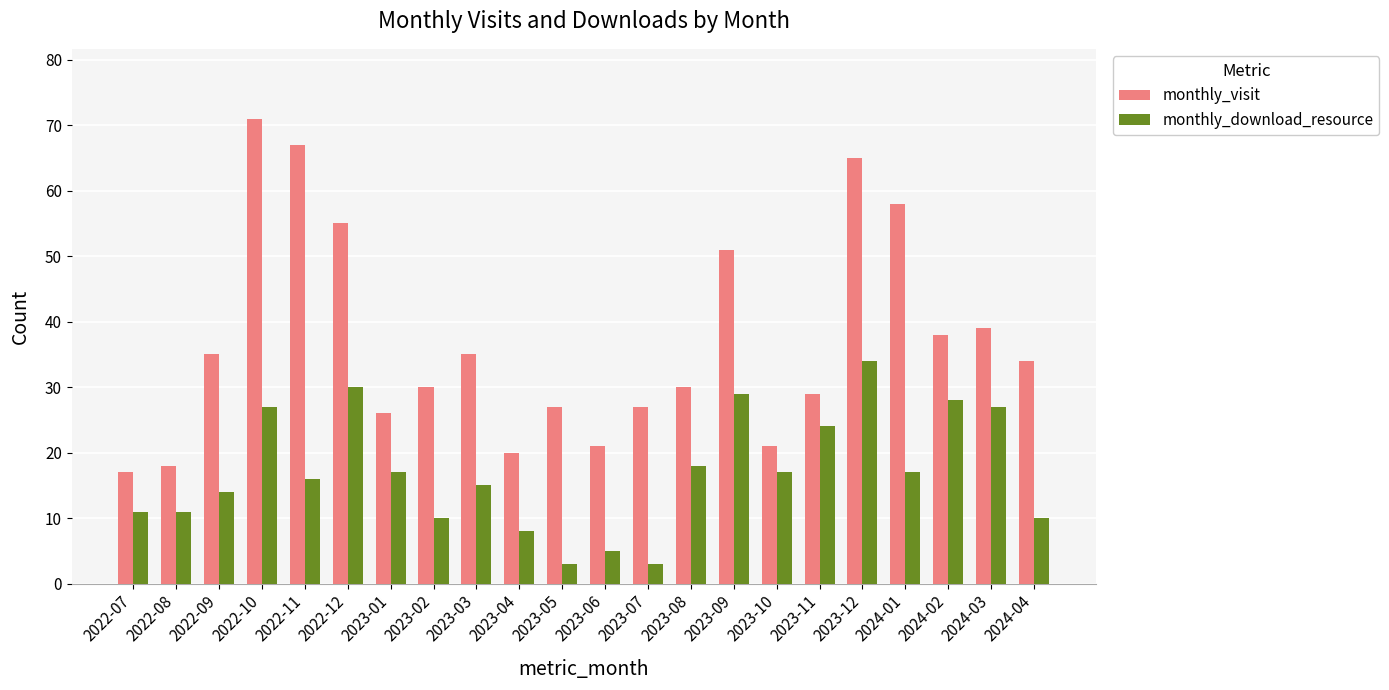

Rank the series by their maximum value, from highest to lowest.

monthly_visit, monthly_download_resource